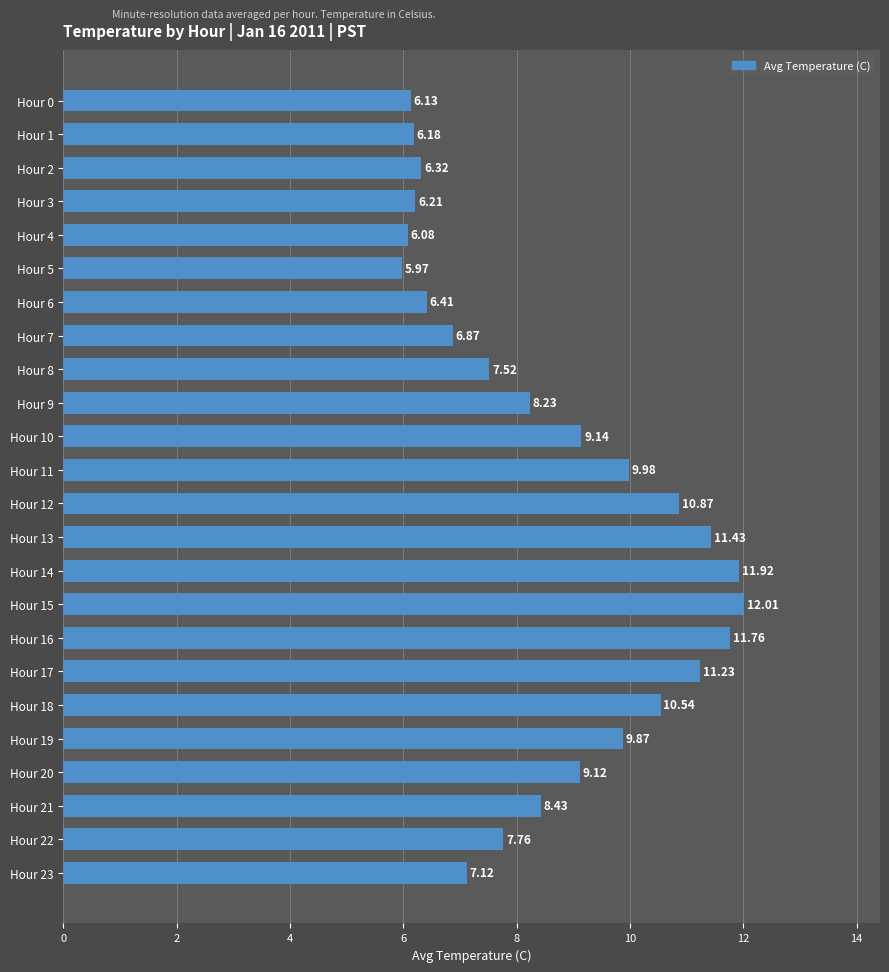

Between Hour 1 and Hour 15, which is larger?

Hour 15